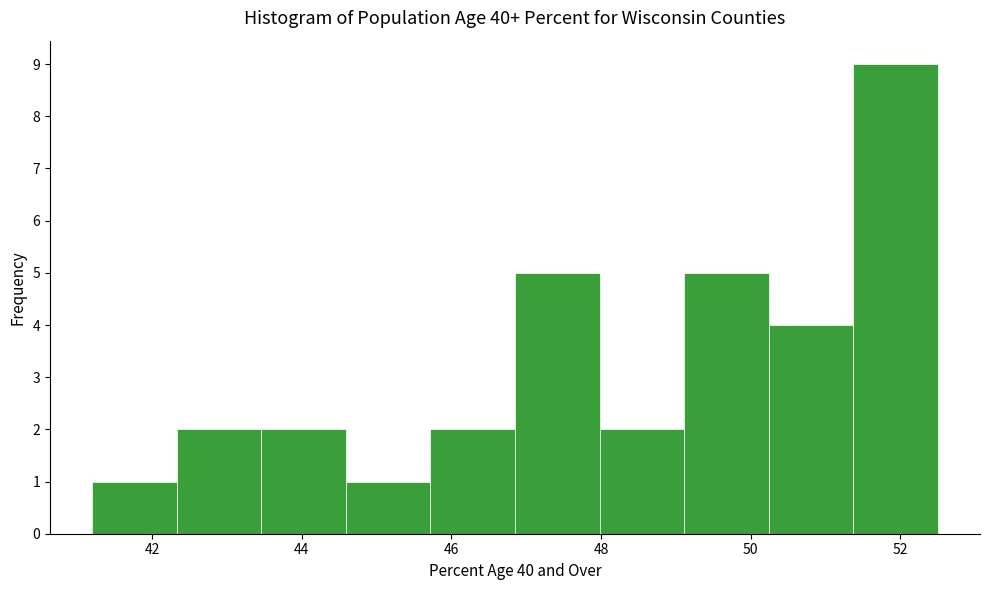

Over which range of the x-axis is the bar tallest?

51.4 to 52.6